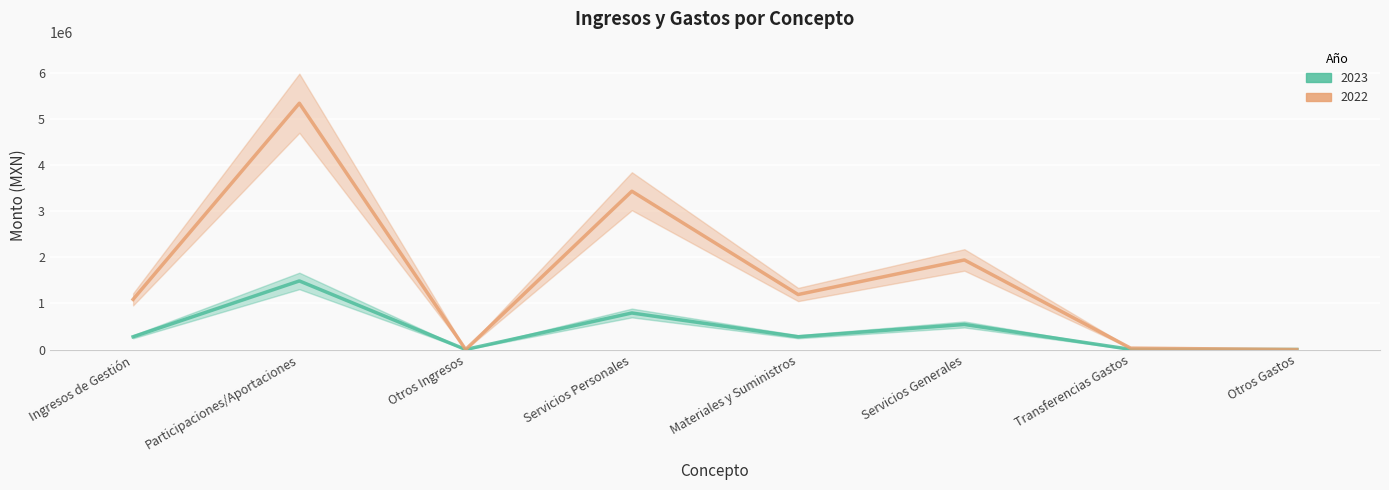

True or false: 2023 and 2022 intersect in this chart.

False